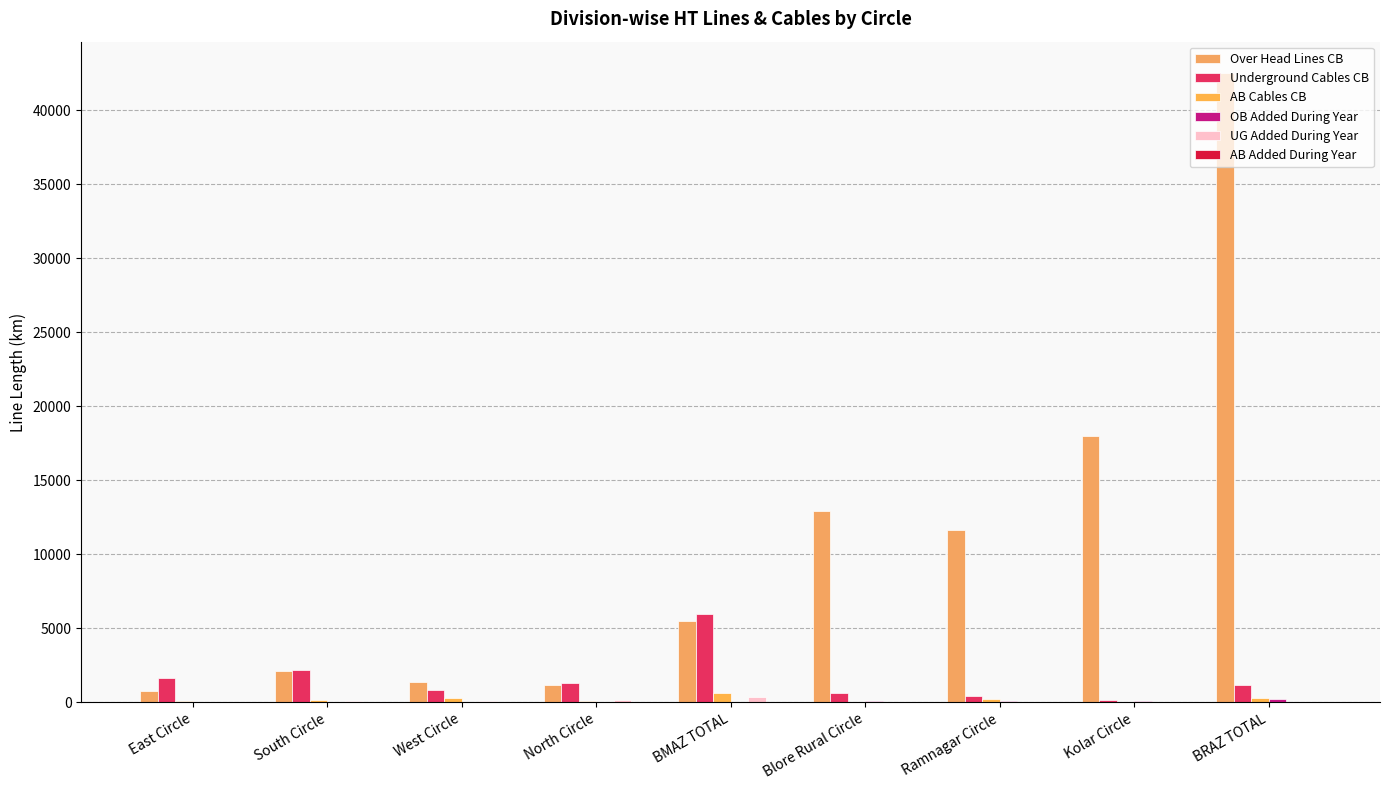

Between Kolar Circle and Blore Rural Circle, which is larger?

Kolar Circle